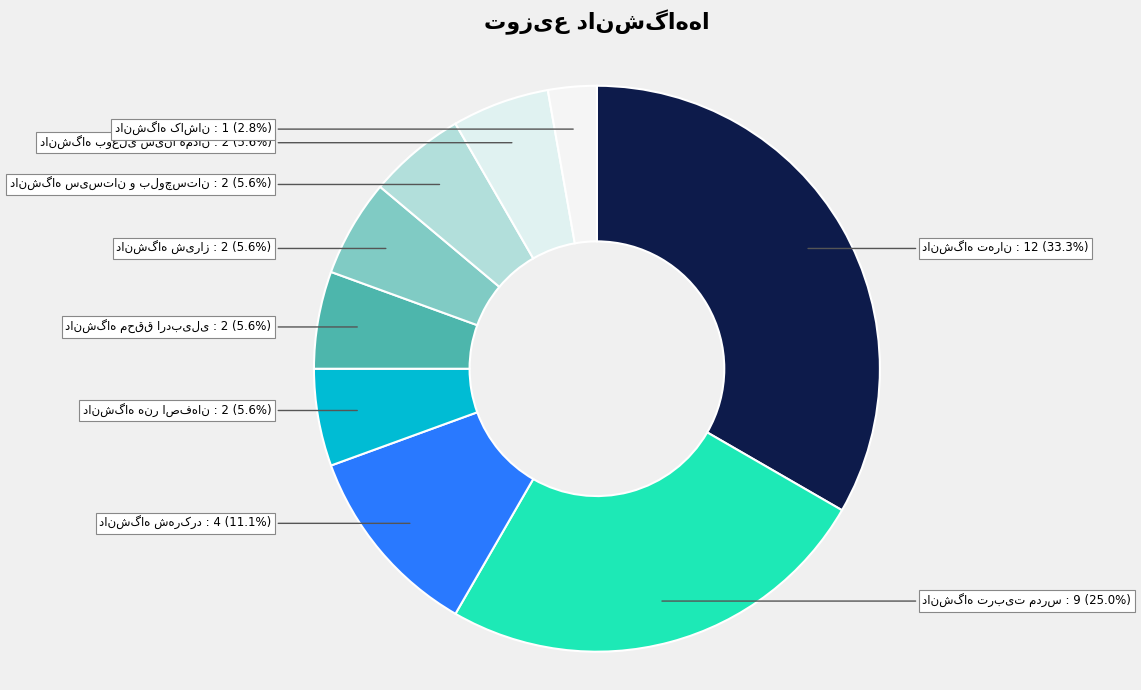

Count the number of slices in the pie.

9